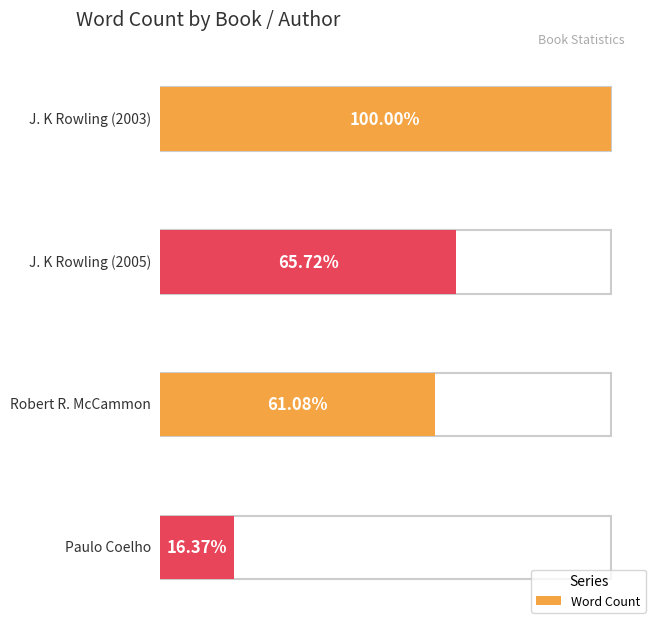

What is the change in value from J. K Rowling (2005) to Robert R. McCammon?

-11923